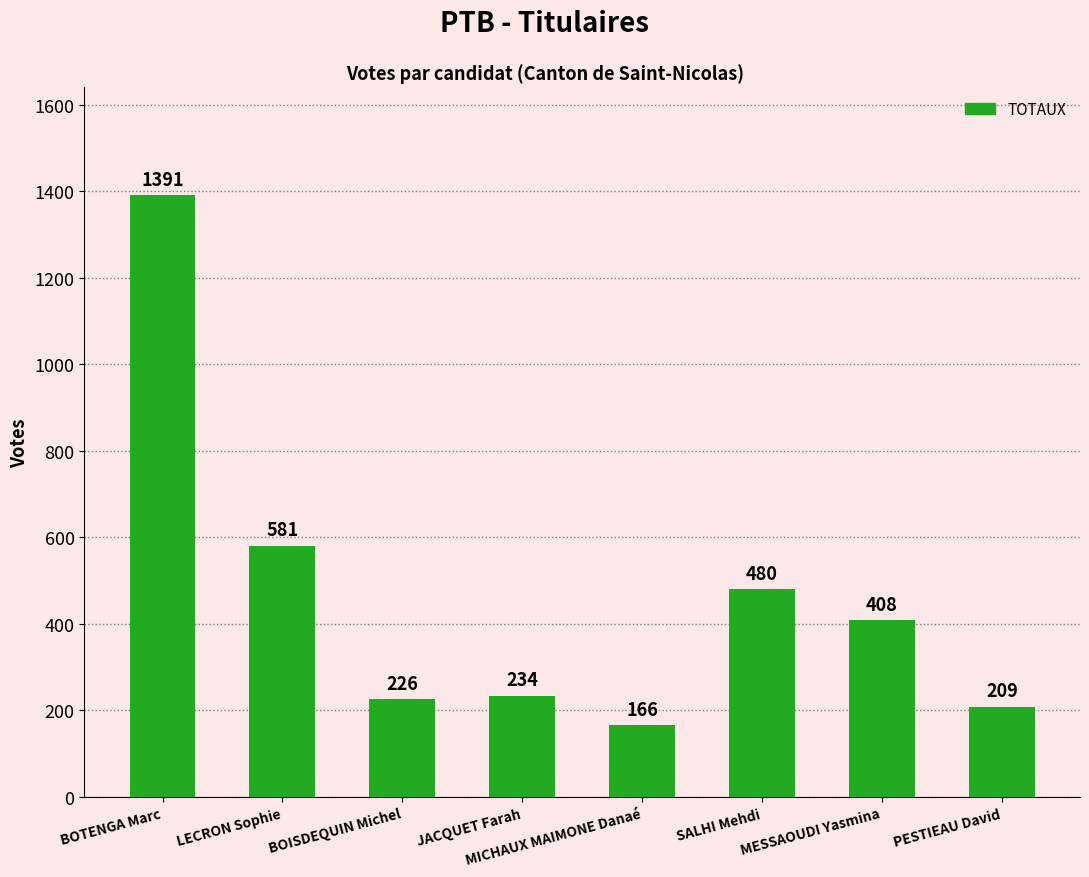

What is the difference between the maximum and second lowest values?

1182